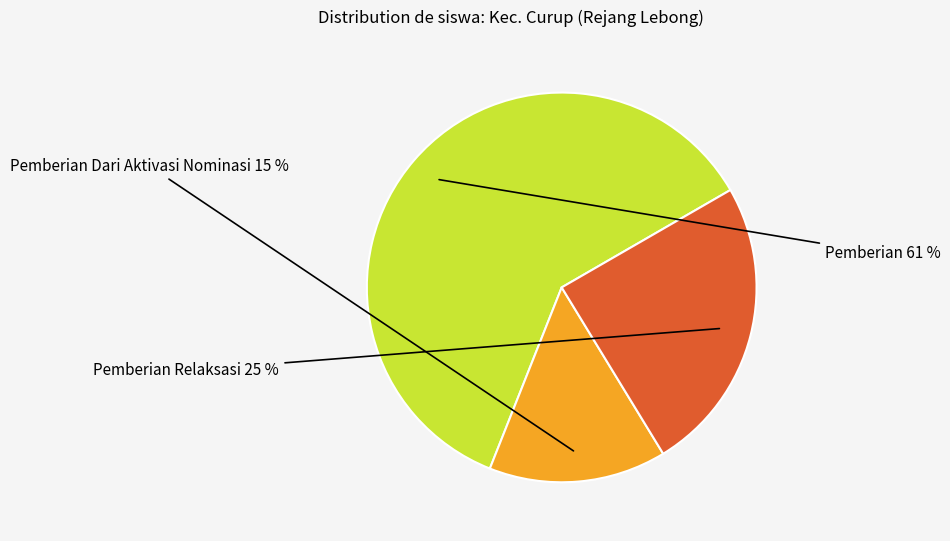

How many slices are in this pie chart?

3